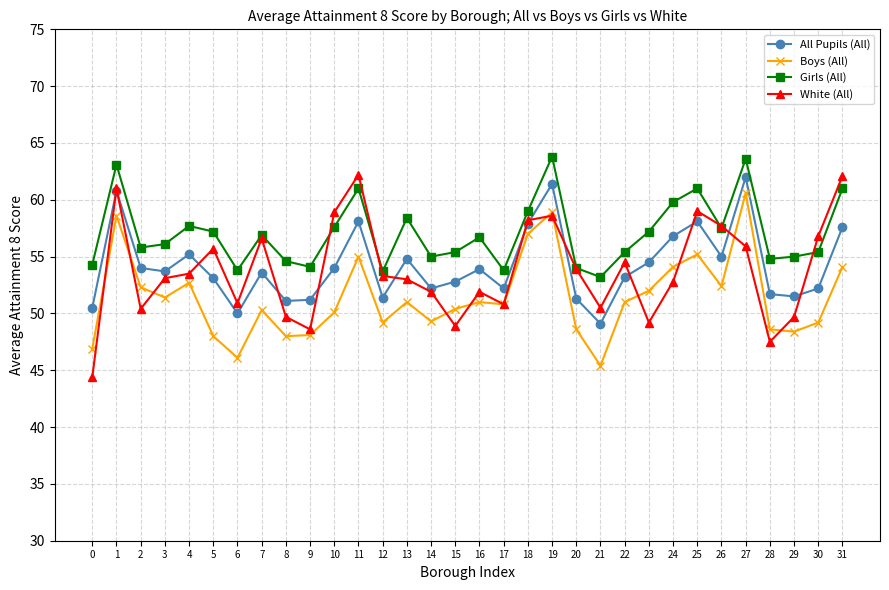

What is the difference between the highest and lowest values at 30?

7.6